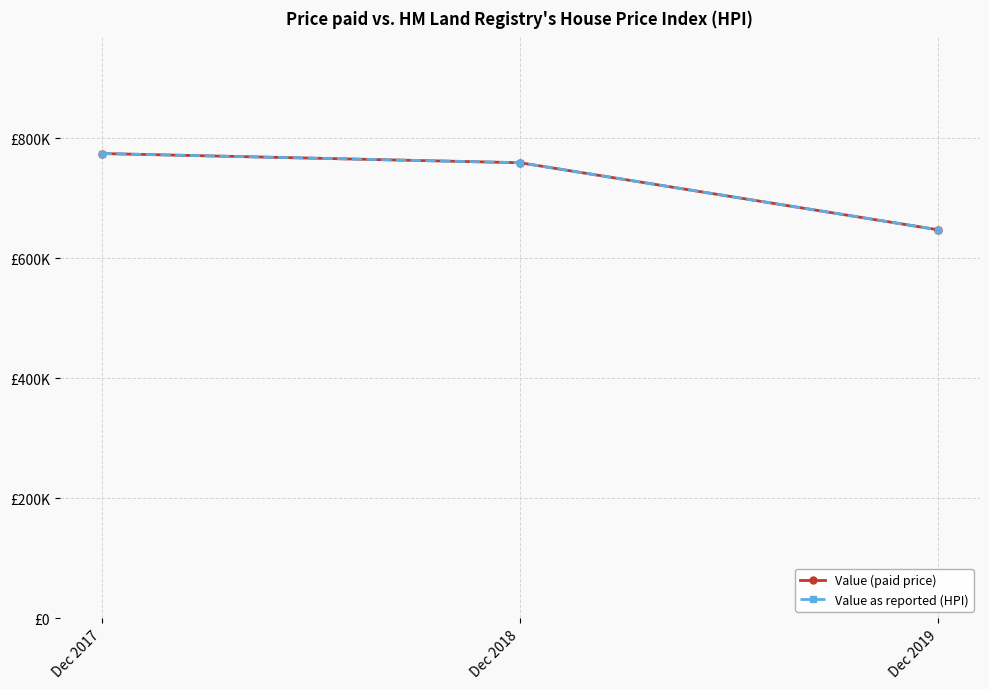

At how many categories does at least one series exceed 702229?

2